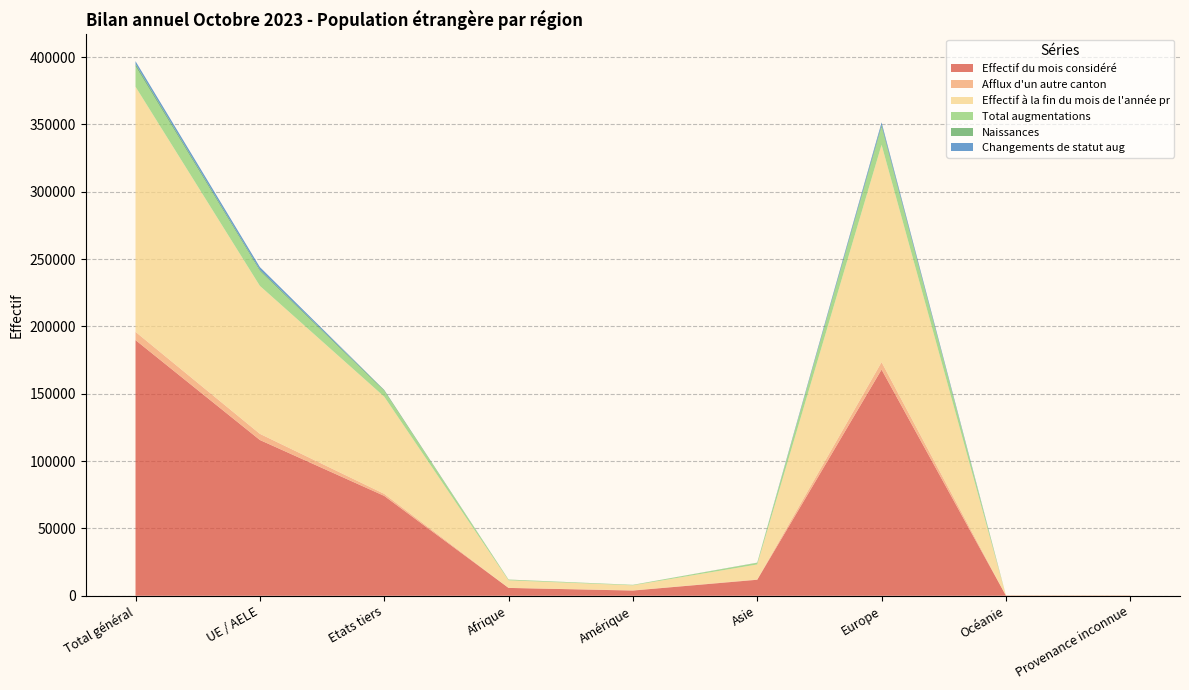

Reading left to right, what are all the values shown in this chart?

Effectif du mois considéré: 189837	115665	74172	5826	3868	11887	167944	174	138
Afflux d'un autre canton: 6132	4600	1532	79	195	304	5545	7	2
Effectif à la fin du mois de l'année pr: 181982	109836	72146	5568	3696	11047	161367	178	126
Total augmentations: 14983	10861	4122	451	344	1191	12972	9	16
Naissances: 1980	1197	783	112	17	130	1719	0	2
Changements de statut aug: 2011	1900	111	5	14	38	1954	0	0